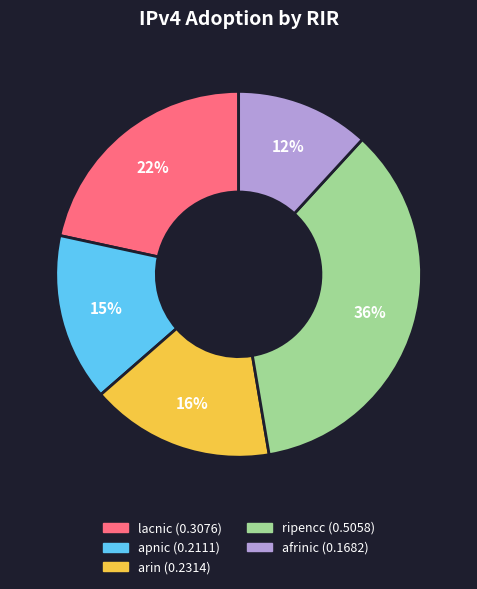

True or false: lacnic accounts for 22% of the total.

True